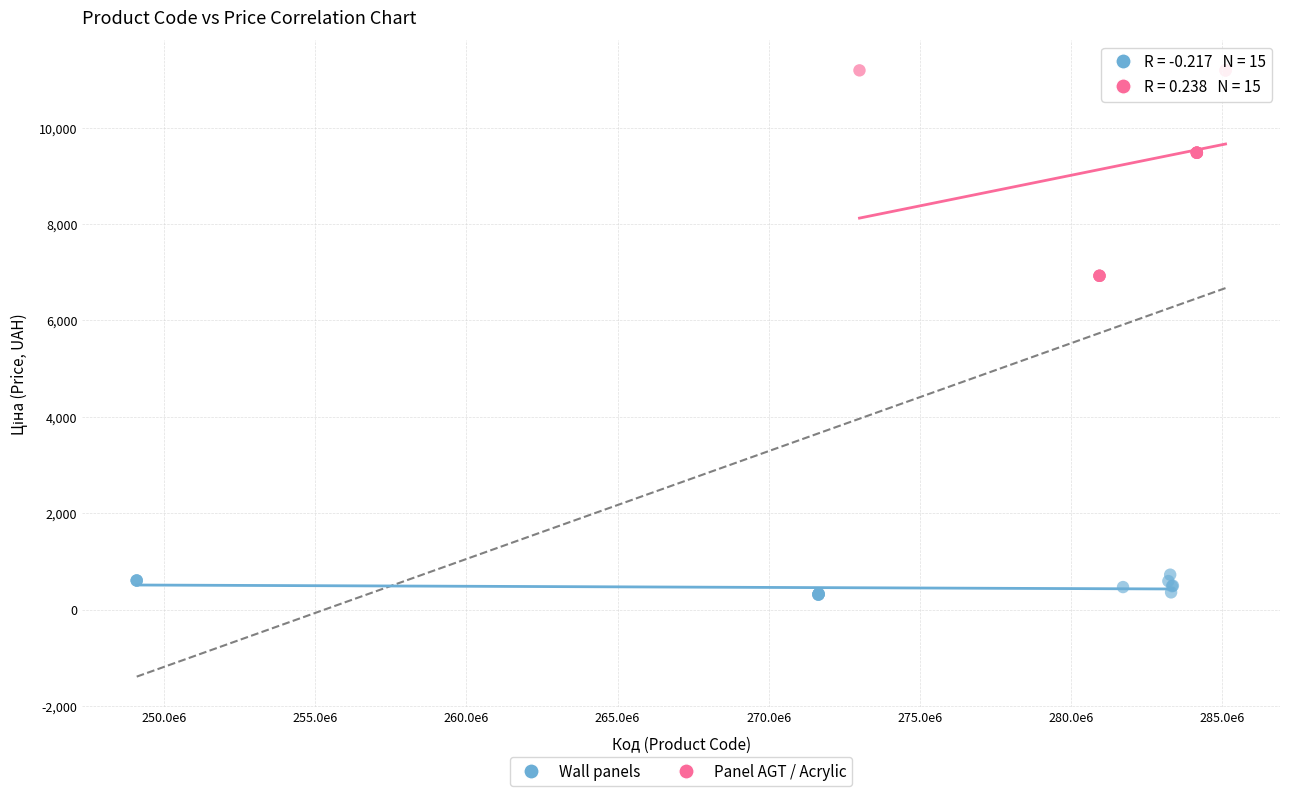

What are all the series names shown in the legend?

Wall panels, Panel AGT / Acrylic